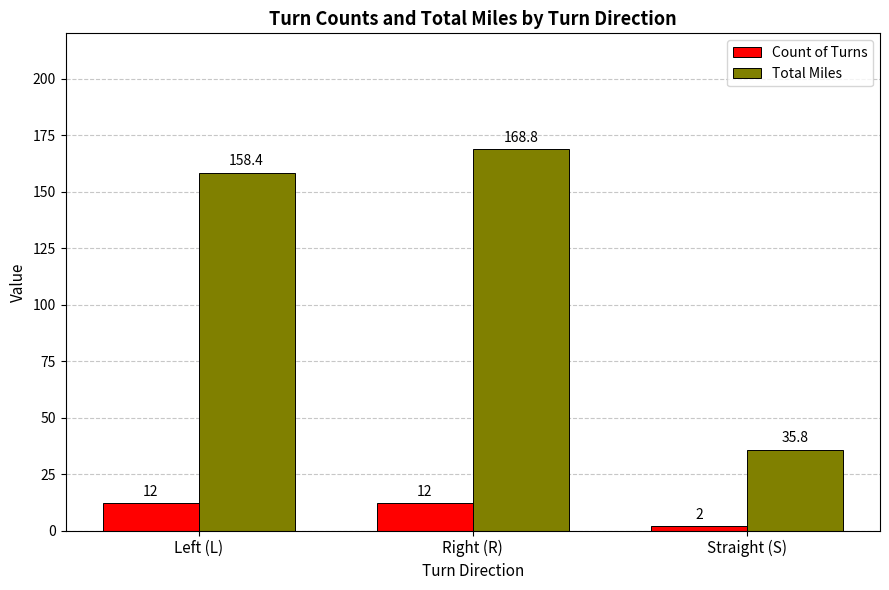

Reading left to right, what are all the values shown in this chart?

Count of Turns: 12.0	12.0	2.0
Total Miles: 158.4	168.8	35.8